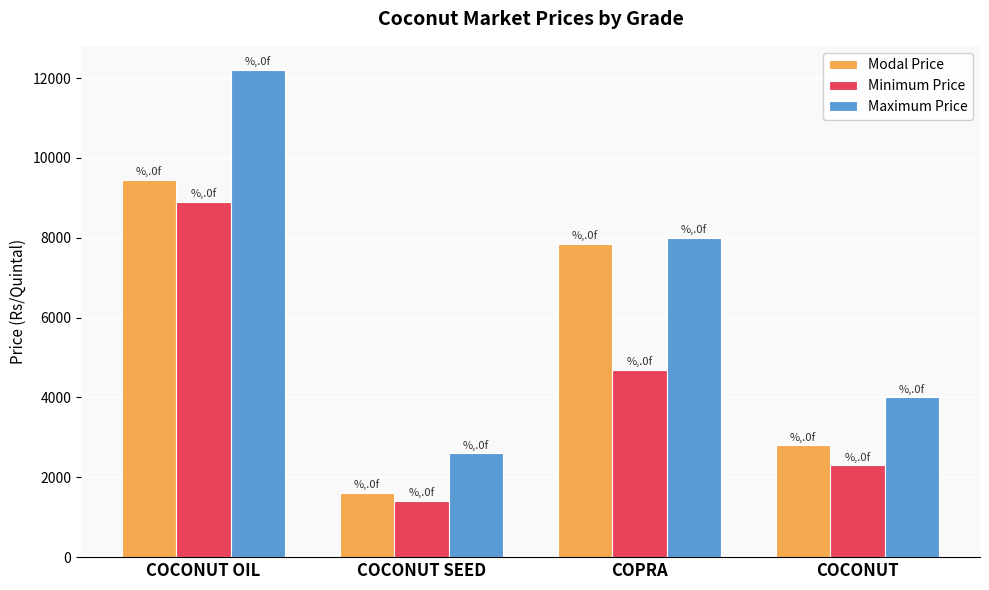

How many bars are there in each group?

3